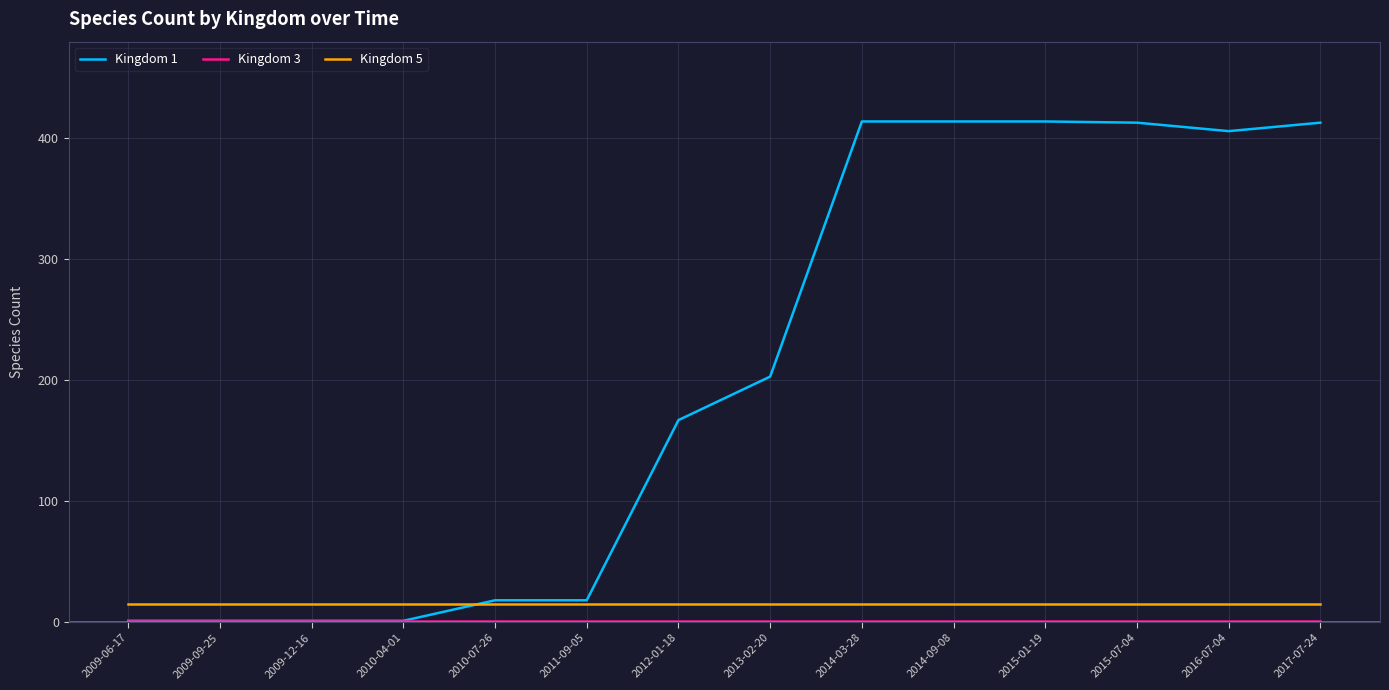

What is the sum of the Kingdom 1 values at 2010-04-01 and 2009-09-25?

2